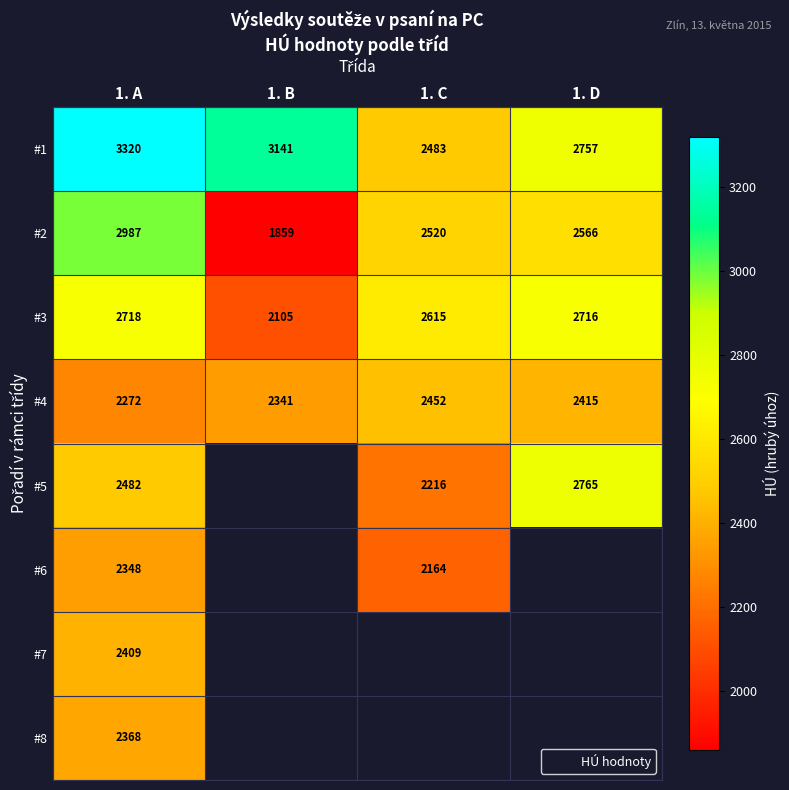

Count the #1 values in the range 2757 to 3320.

3